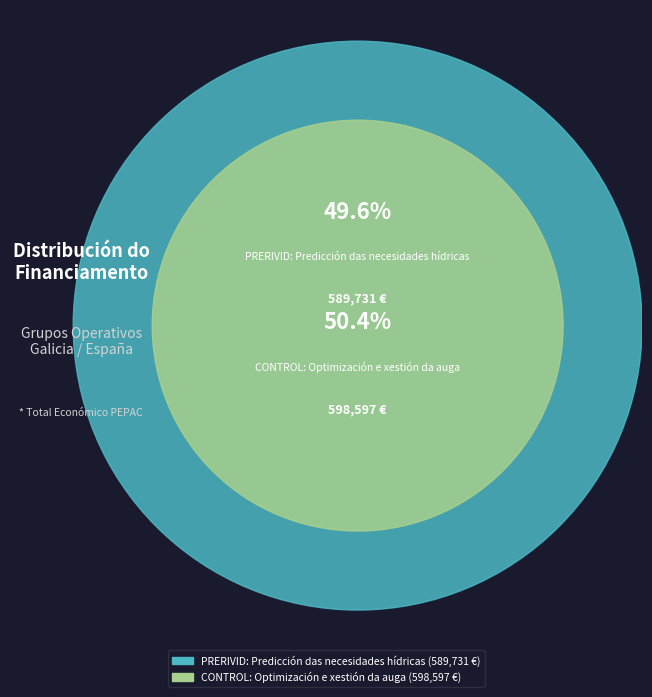

Count the number of slices in the pie.

2